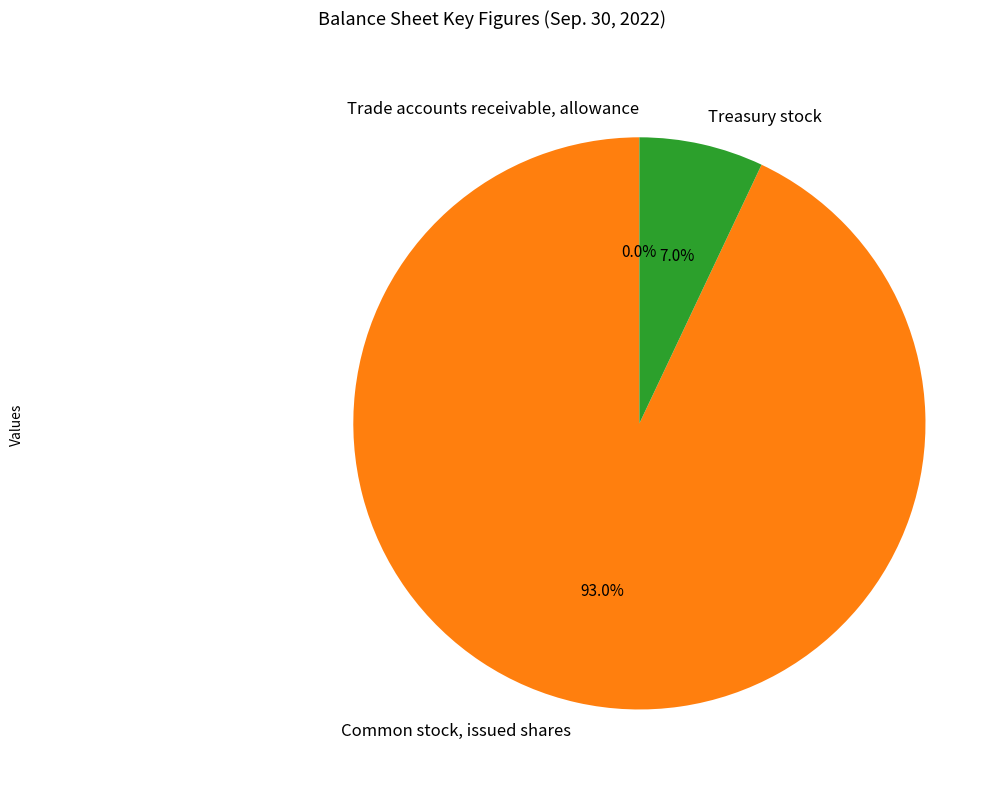

Does Treasury stock represent more than half of the total?

No